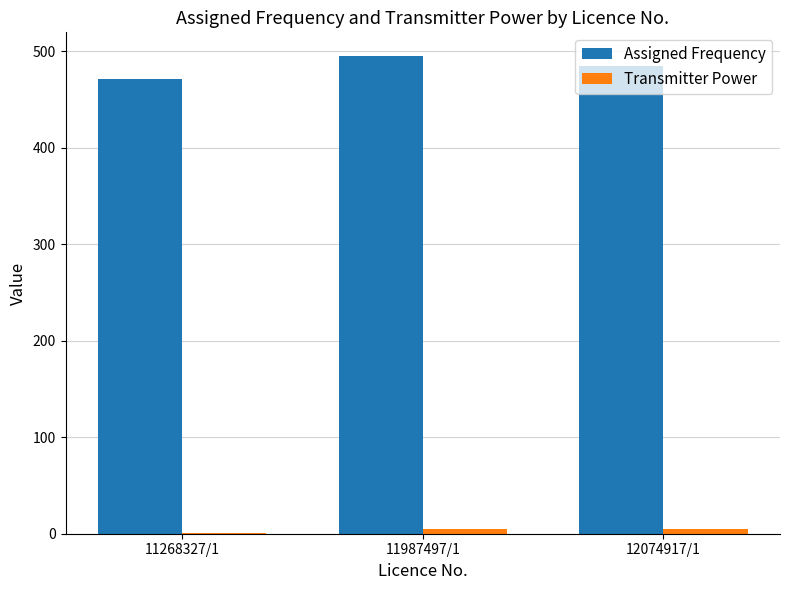

What is the spread (max minus min) of values at 11987497/1?

490.1